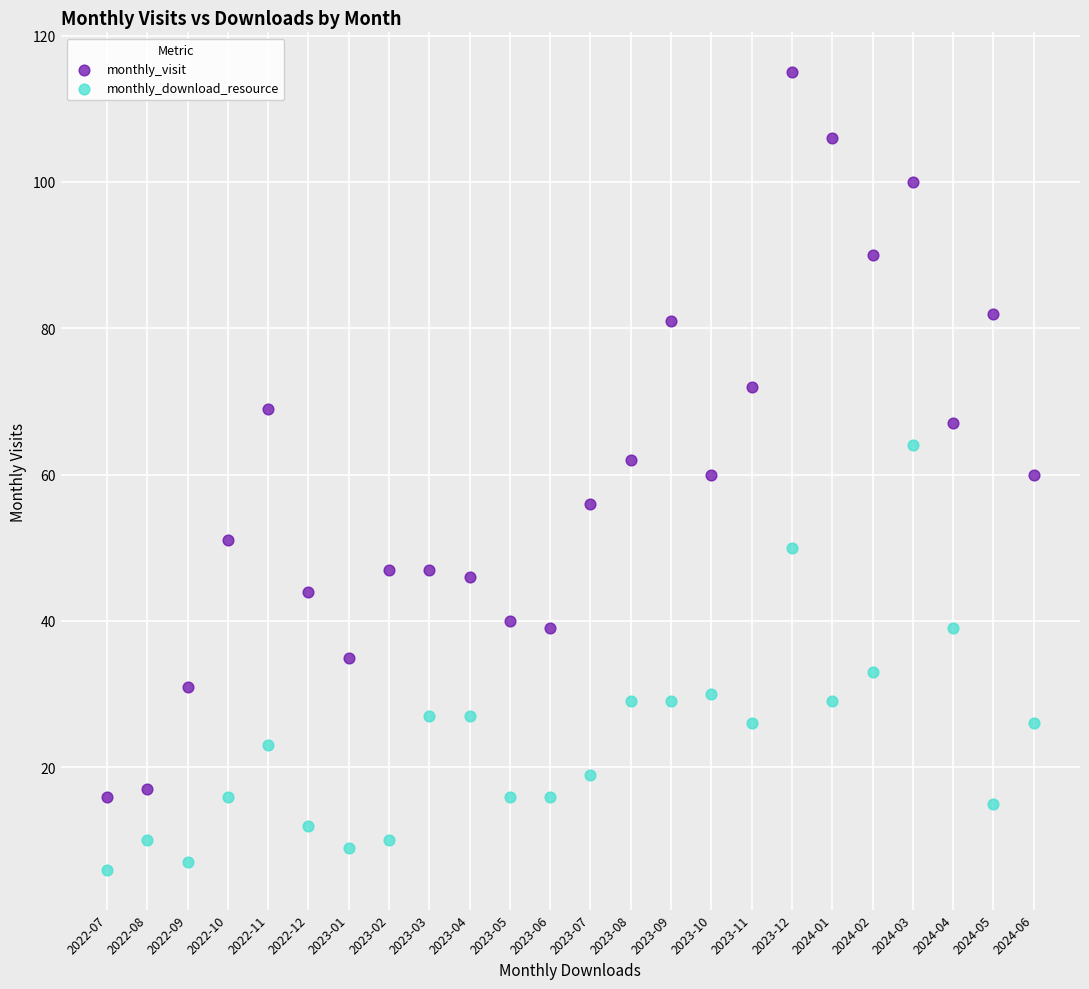

Across all data points, what is the range of Y values (max minus min)?

109